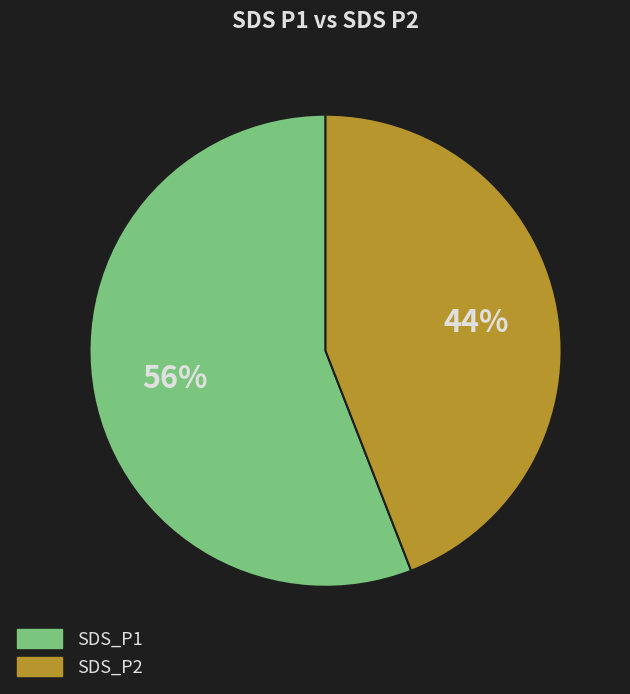

Which has a higher value, SDS_P1 or SDS_P2?

SDS_P1